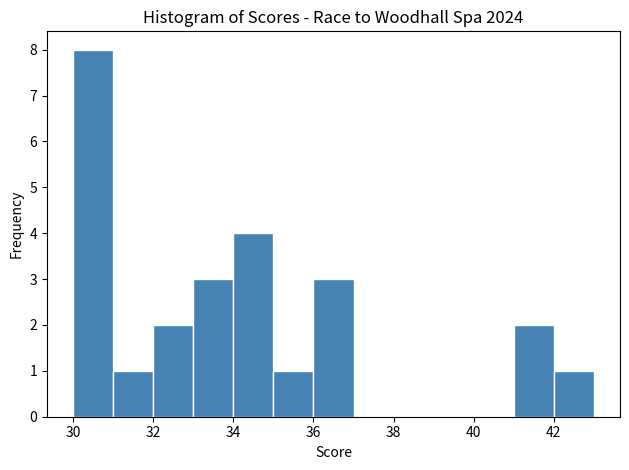

Reading left to right, list every bar in this chart as the range it spans on the x-axis followed by its height. The values are not printed on the chart, so give them approximately, as read against the axis.

30 to 31: 8
31 to 32: 1
32 to 33: 2
33 to 34: 3
34 to 35: 4
35 to 36: 1
36 to 37: 3
37 to 38: 0
38 to 39: 0
39 to 40: 0
40 to 41: 0
41 to 42: 2
42 to 43: 1